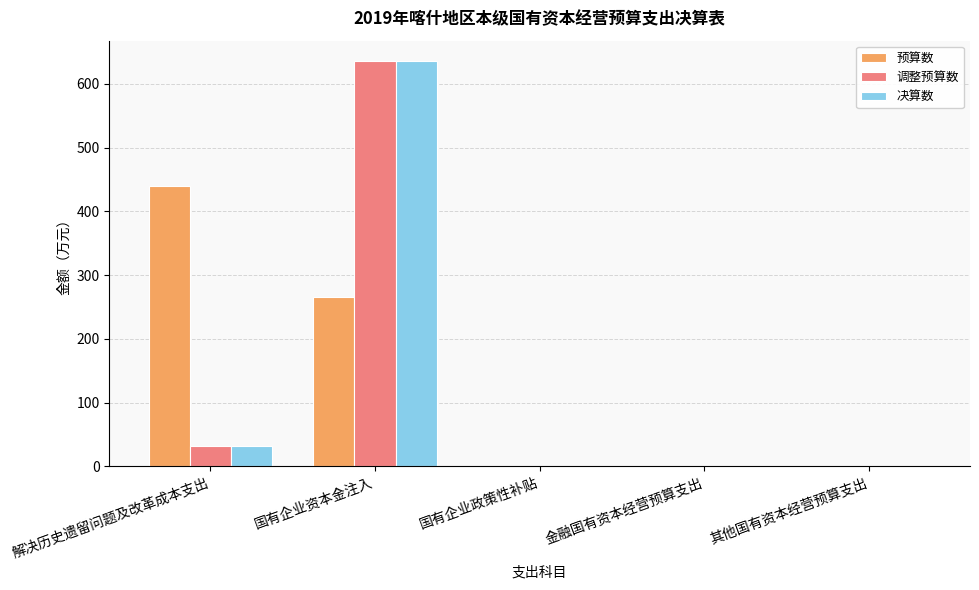

How many data points does each series have?

5